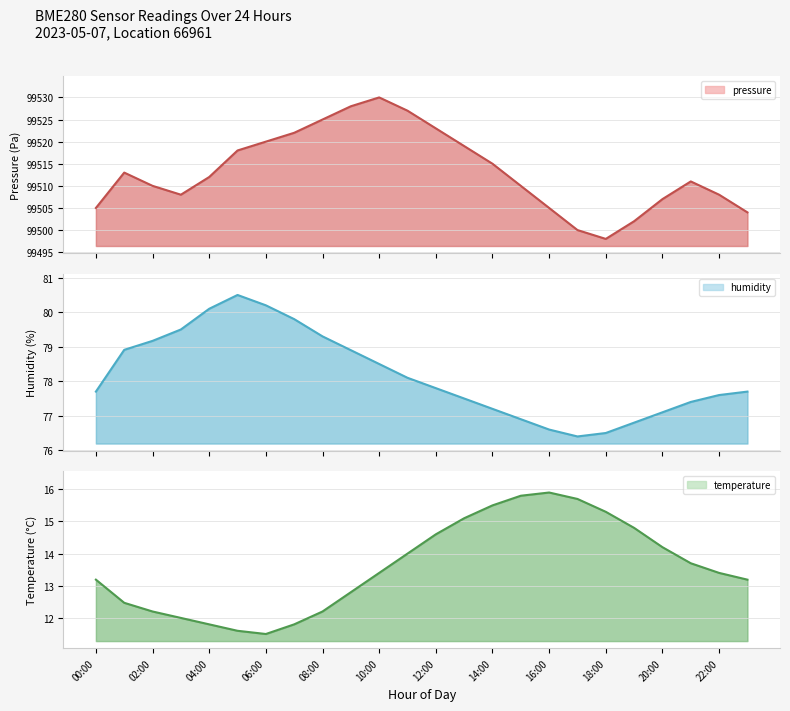

In temperature, how many points are lower than both neighbors (excluding endpoints)?

1